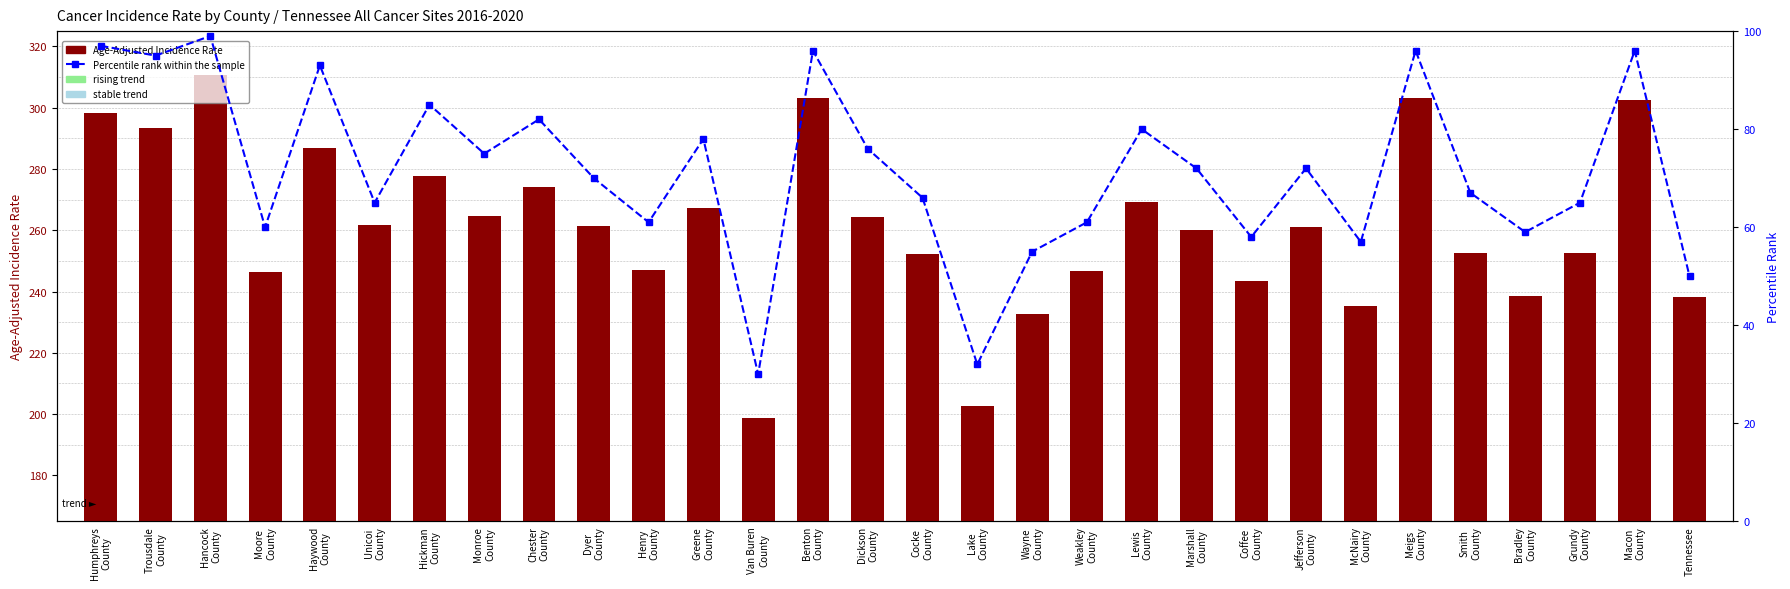

At which category is the sum across all series the highest?

Hancock
County